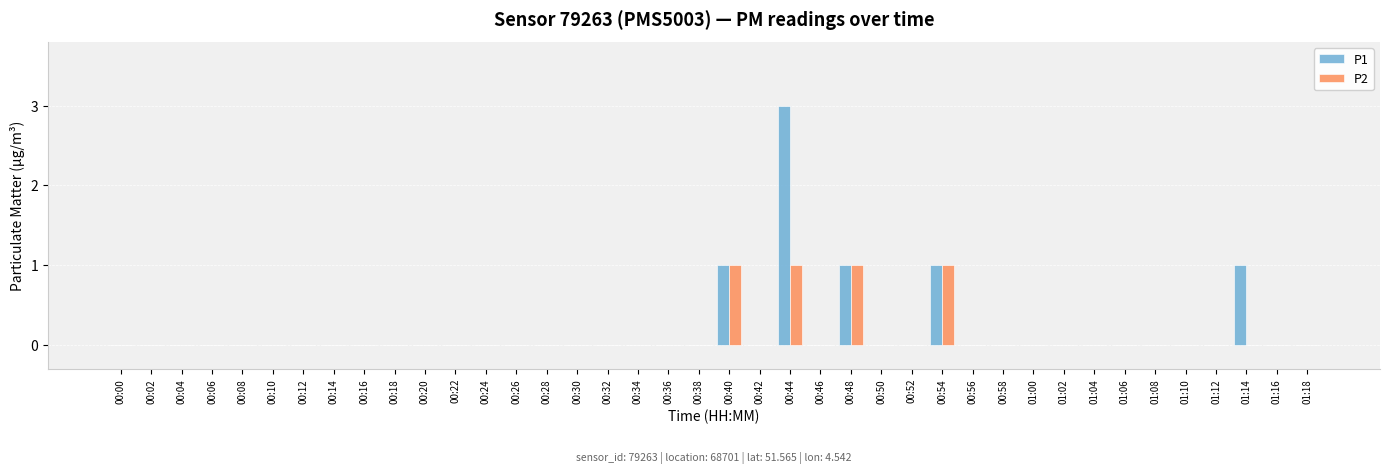

Which series has the largest range (max minus min)?

P1